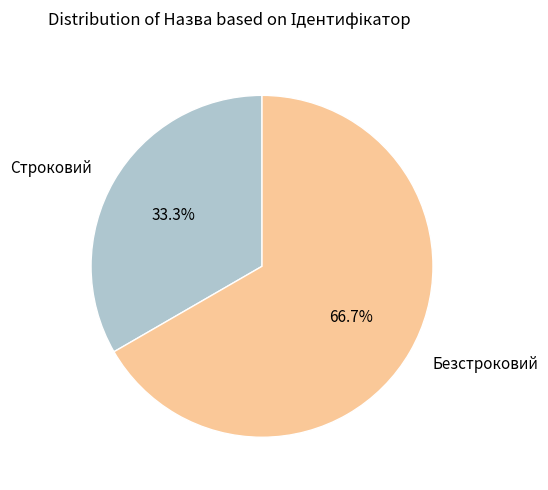

Which slice is the largest?

Безстроковий